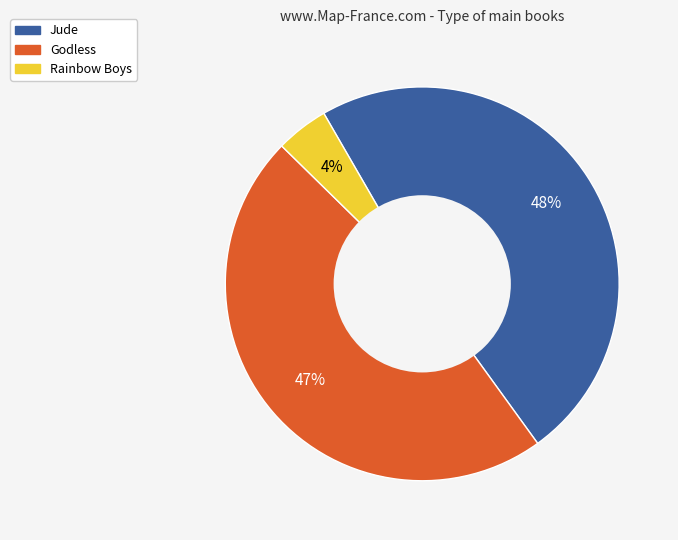

Combined, do Godless and Jude account for over 50%?

Yes